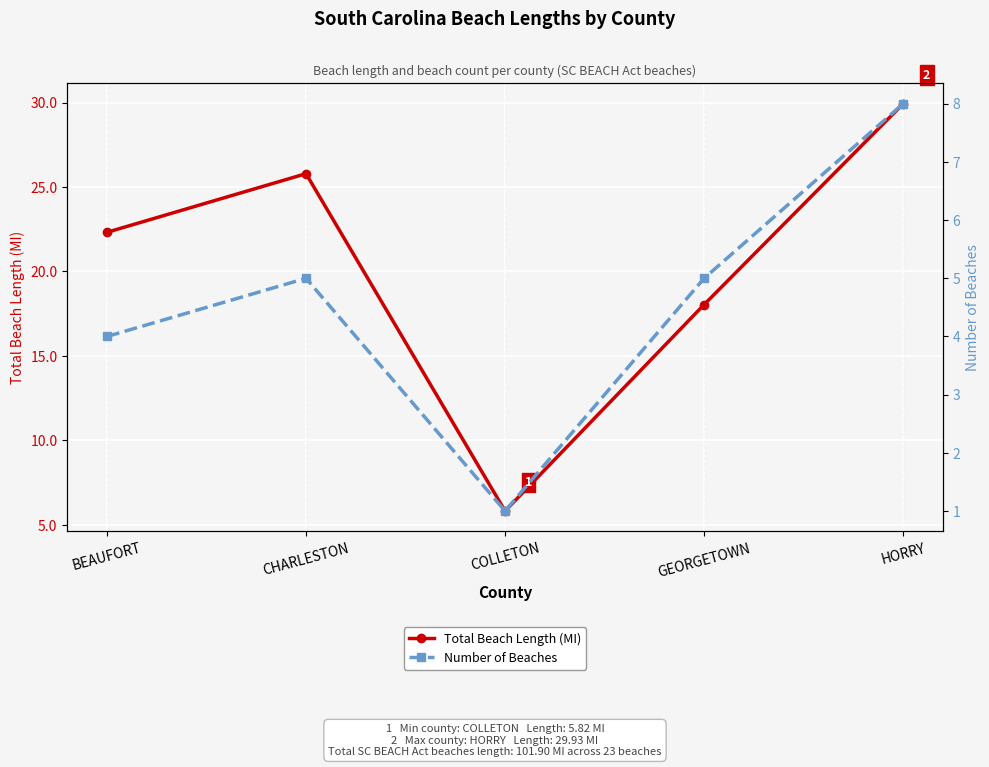

At which category does Number of Beaches reach its first local valley?

COLLETON